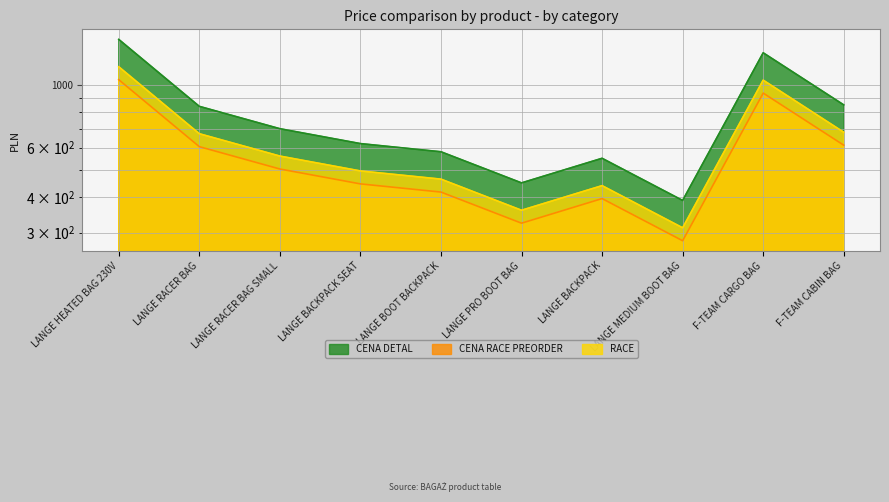

What is the sum of all CENA RACE PREORDER values?

5565.6